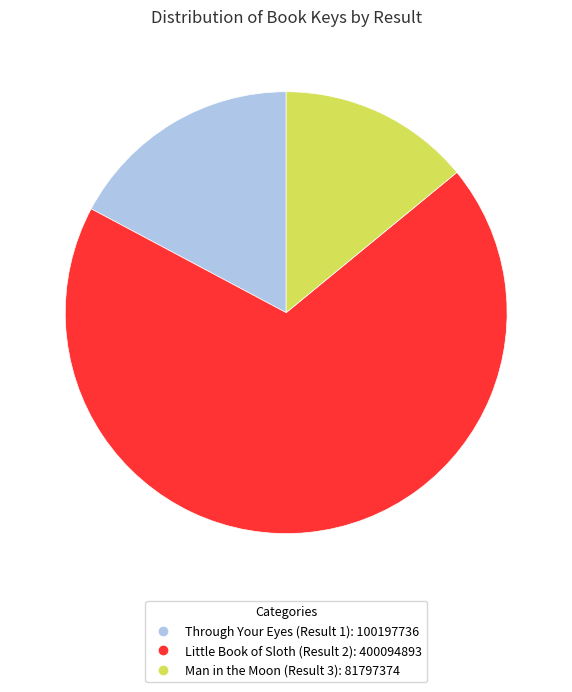

Does Through Your Eyes (Result 1) account for over 50% of the chart?

No